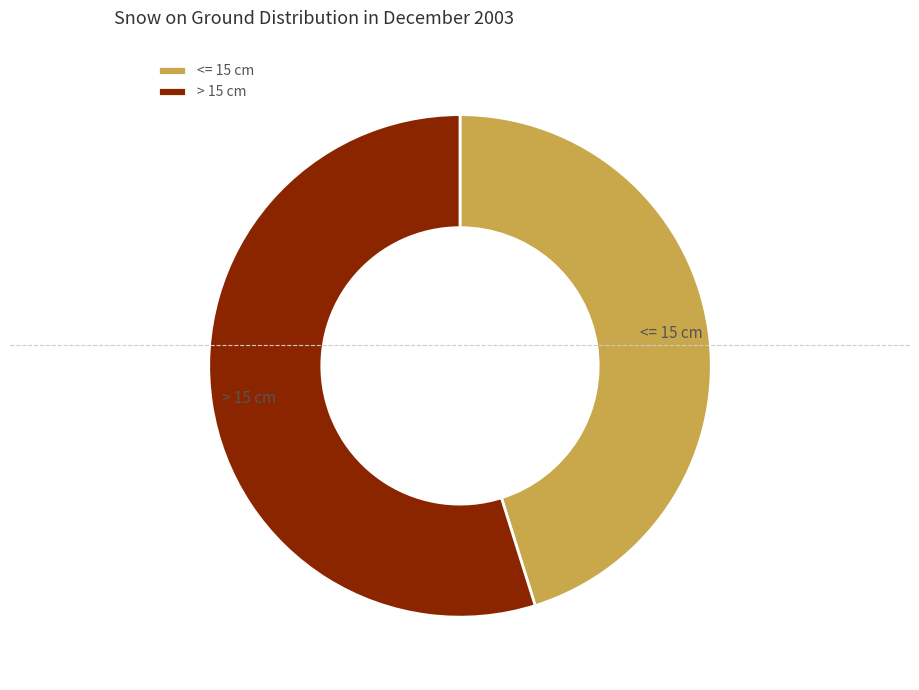

What is the ratio of the value at > 15 cm to the value at <= 15 cm?

1.2